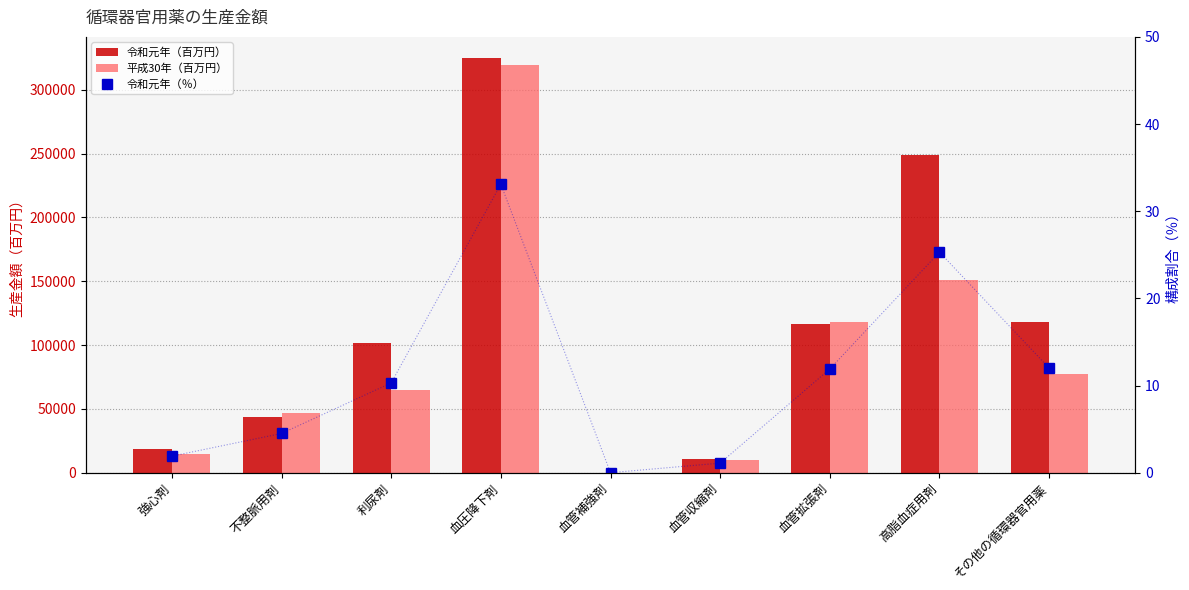

How many values in the 令和元年（％） series exceed 10?

5